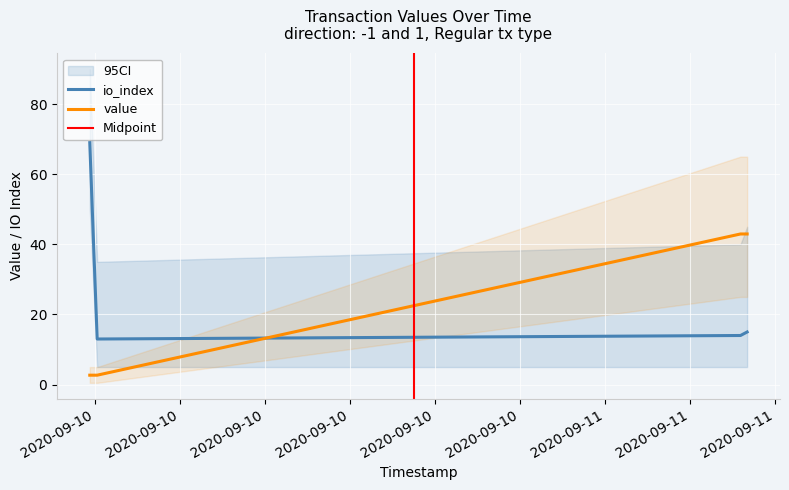

Which series has the largest total across all categories?

io_index